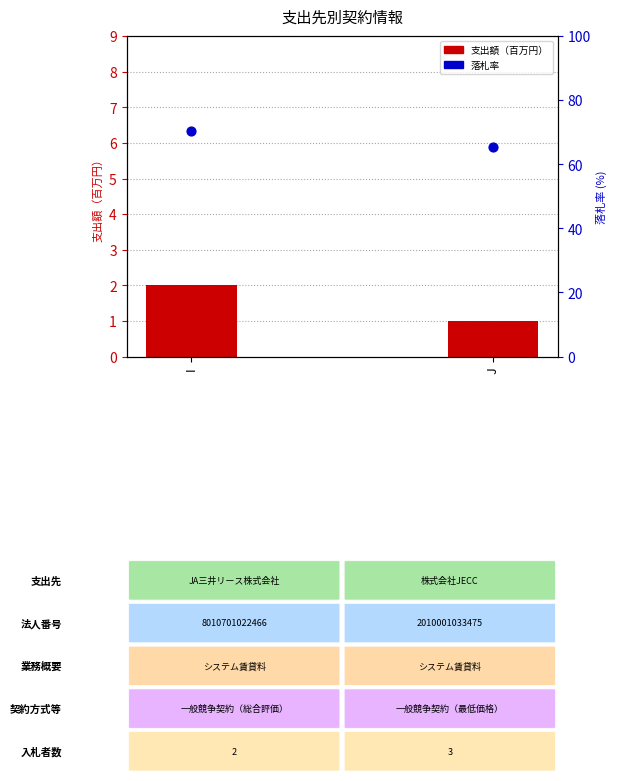

Is the value of 落札率 at I greater than the value of 支出額（百万円） at I?

Yes